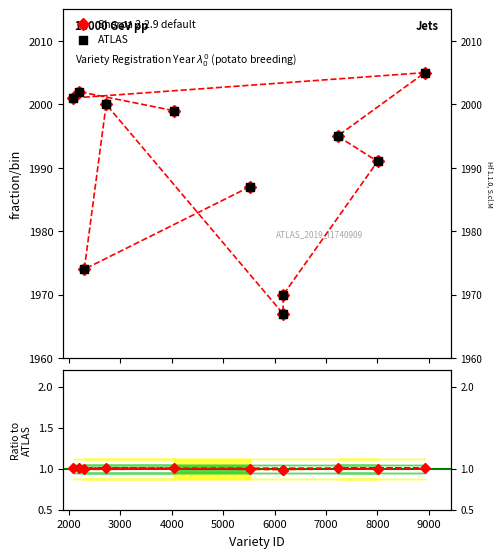

Which series has the largest Y range (max minus min)?

Sherpa 2.2.9 default